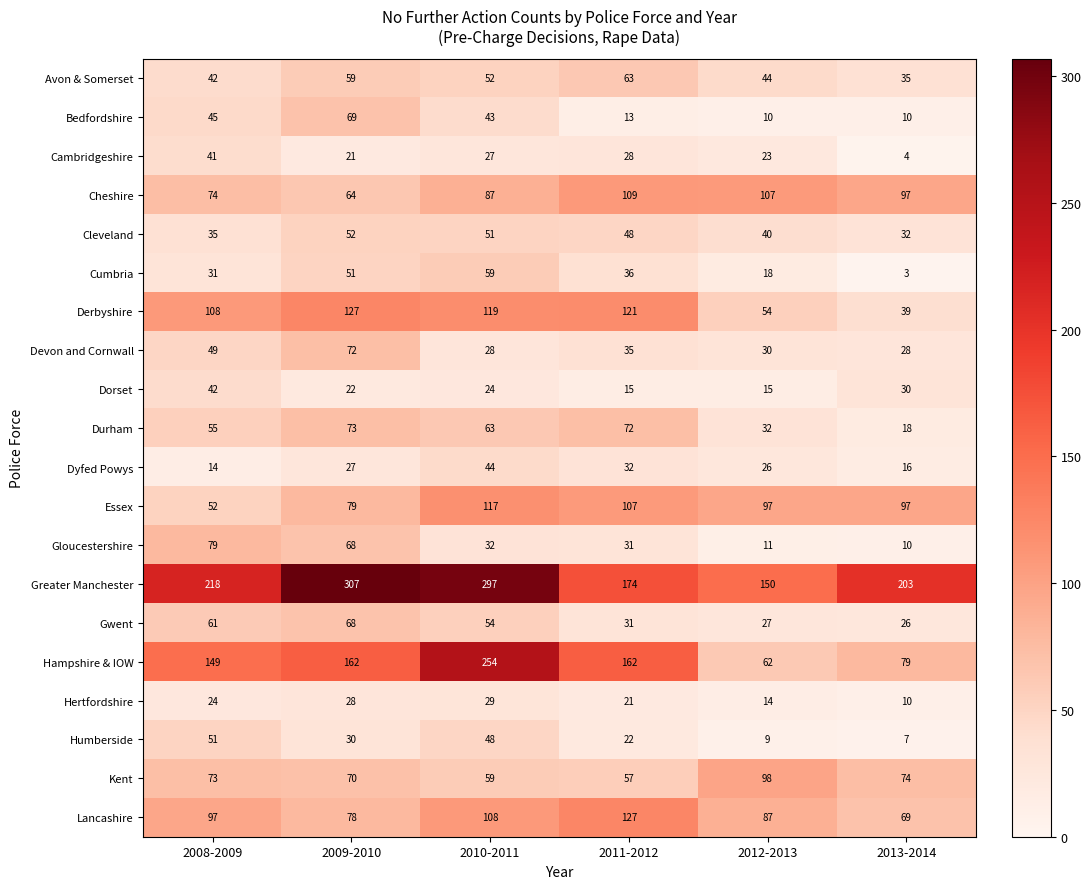

The Gwent series shows 27 at 2012-2013. True or false?

True